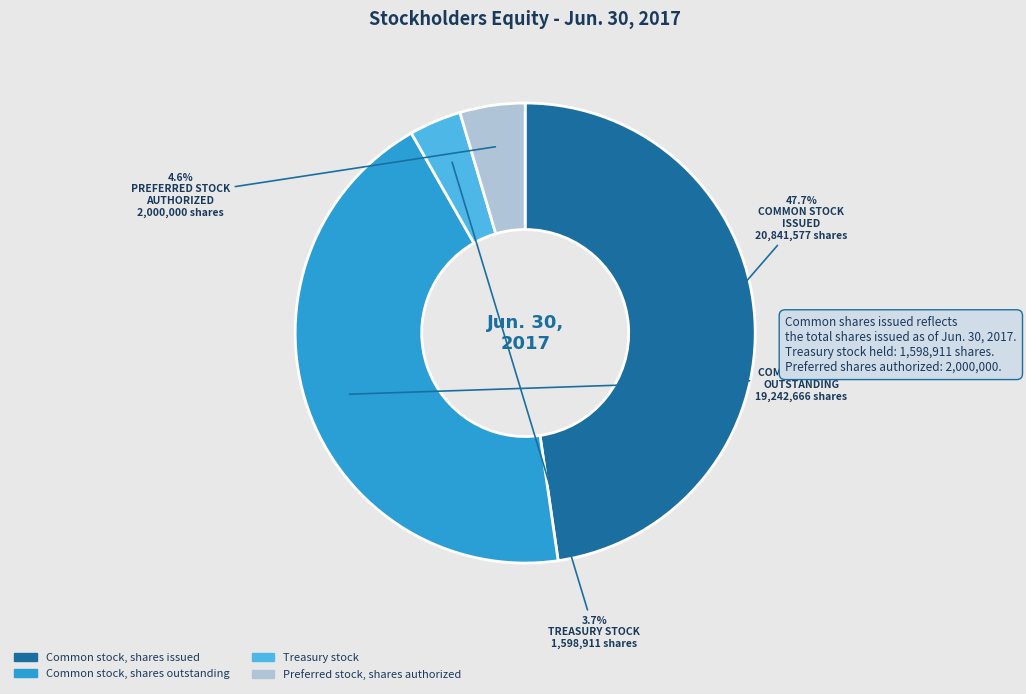

Approximately how many times larger is the value at Common stock, shares issued compared to Preferred stock, shares authorized?

10.4